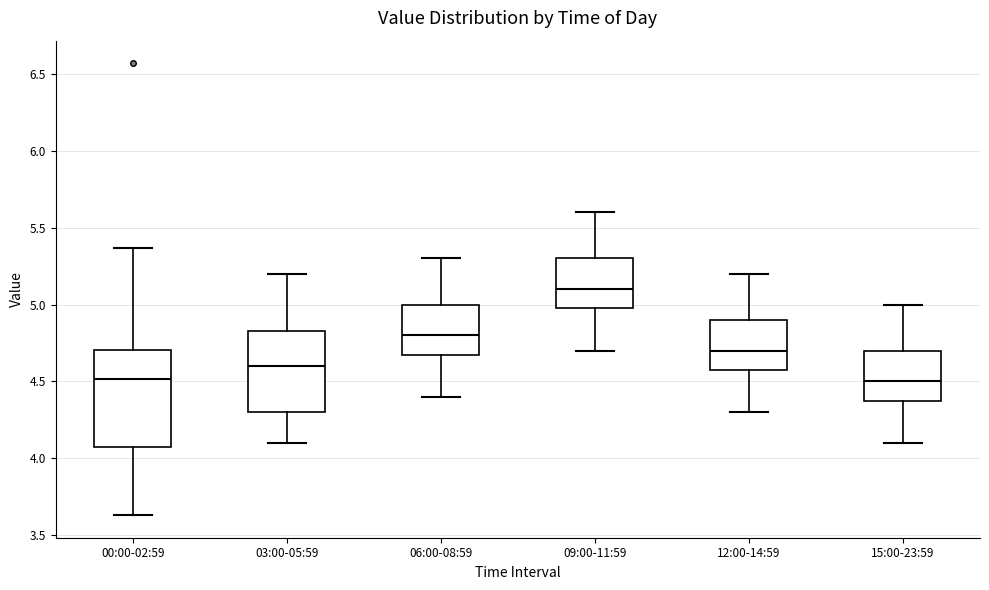

Reading left to right, transcribe this box plot: for each box, give where its median line is, the range the box spans, and where its two whiskers end, as read against the y-axis. The values are not printed on the chart, so give them approximately, as read against the axis.

00:00-02:59: median 4.50, box 4.10 to 4.70, whiskers 3.65 to 5.35
03:00-05:59: median 4.60, box 4.30 to 4.85, whiskers 4.10 to 5.20
06:00-08:59: median 4.80, box 4.70 to 5.00, whiskers 4.40 to 5.30
09:00-11:59: median 5.10, box 5.00 to 5.30, whiskers 4.70 to 5.60
12:00-14:59: median 4.70, box 4.60 to 4.90, whiskers 4.30 to 5.20
15:00-23:59: median 4.50, box 4.40 to 4.70, whiskers 4.10 to 5.00